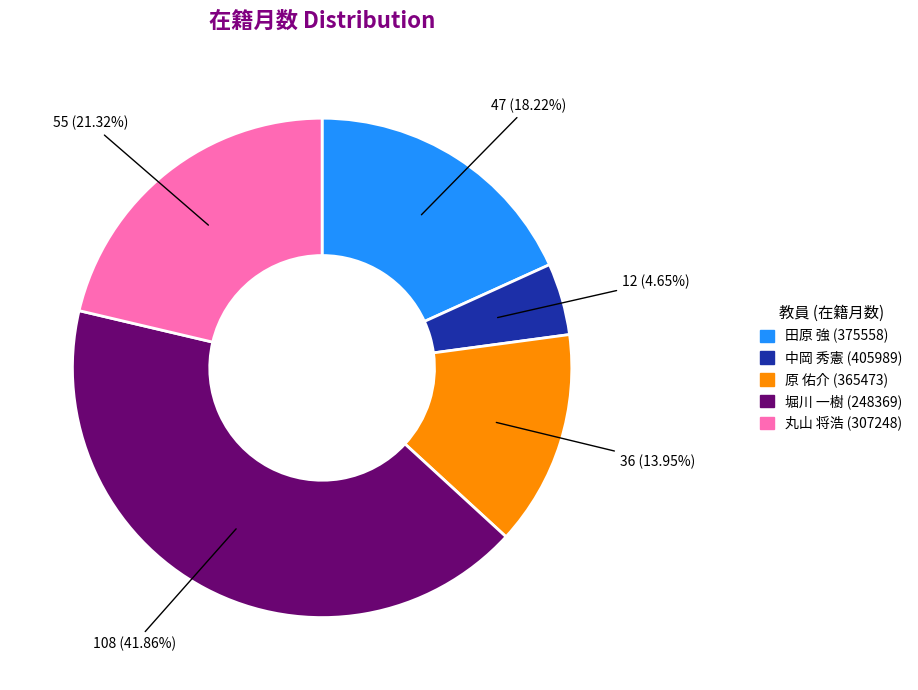

Which slice is the largest?

堀川 一樹 (248369)